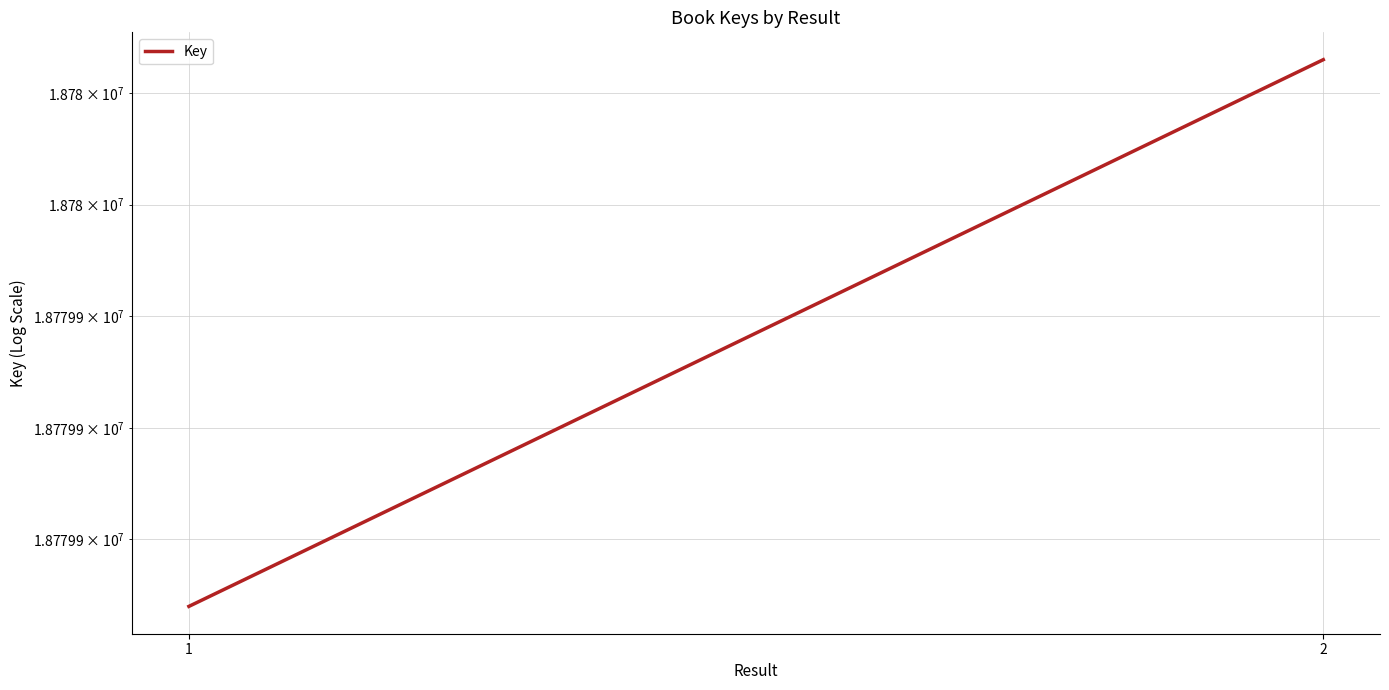

What is the difference between the maximum and minimum values?

98